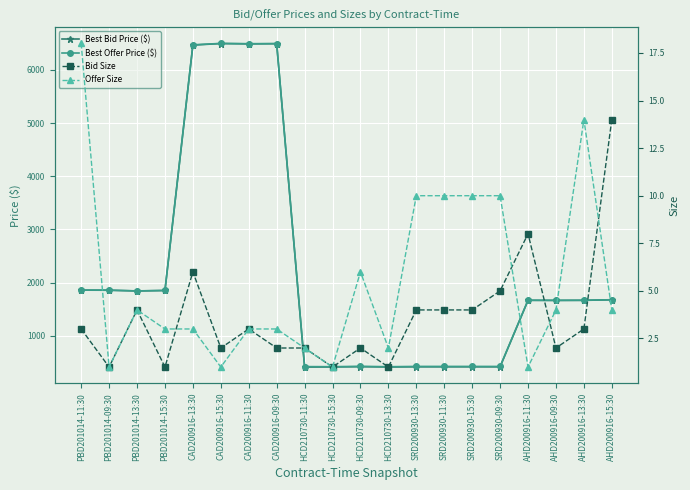

True or false: Offer Size has more than 1 interior local peaks.

True